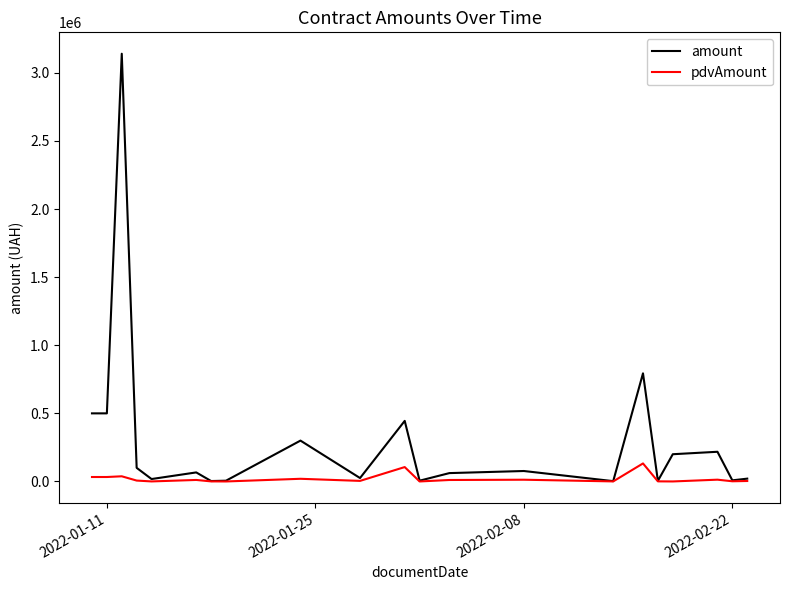

Which series has the widest spread of values?

amount